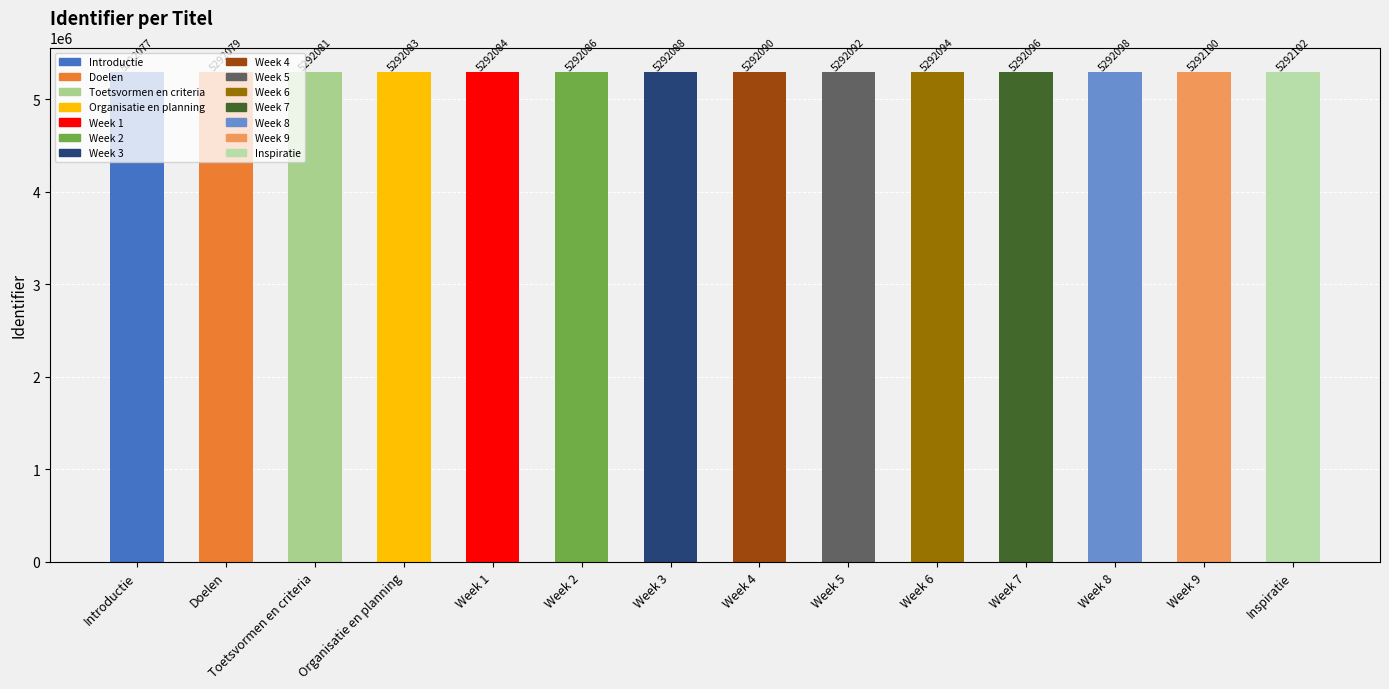

Rank the categories by value from lowest to highest.

Introductie, Doelen, Toetsvormen en criteria, Organisatie en planning, Week 1, Week 2, Week 3, Week 4, Week 5, Week 6, Week 7, Week 8, Week 9, Inspiratie